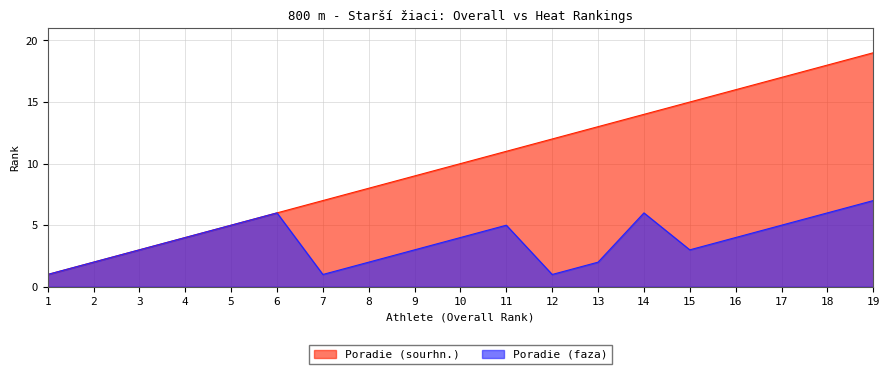

Rank the series at 10 from lowest to highest value.

Poradie (faza), Poradie (sourhn.)